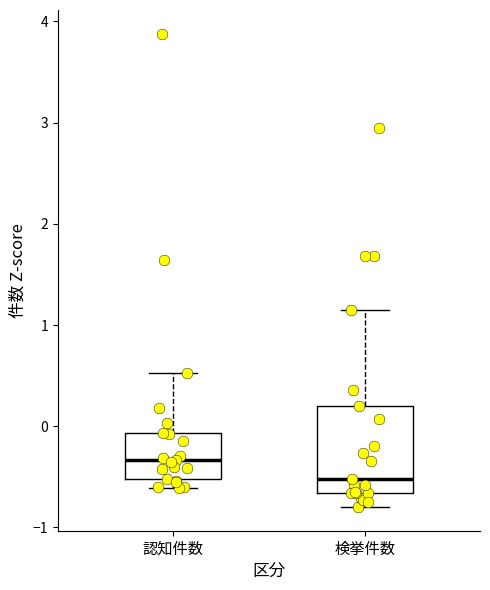

Reading left to right, read every box against the y-axis: the position of its median line, the range the box covers, and the ends of its whiskers. The values are not printed on the chart, so give them approximately, as read against the axis.

認知件数: median -0.3, box -0.5 to -0.1, whiskers -0.6 to 0.5
検挙件数: median -0.5, box -0.7 to 0.2, whiskers -0.8 to 1.2